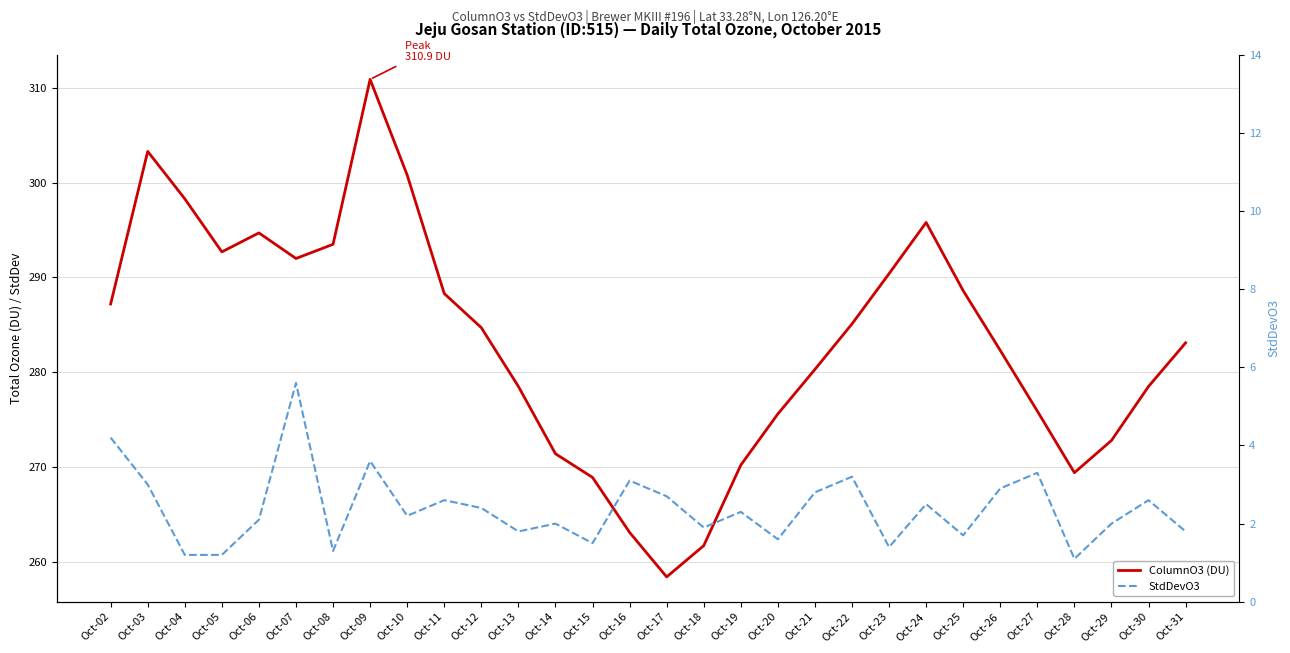

What is the average value of the ColumnO3 (DU) series?

283.2